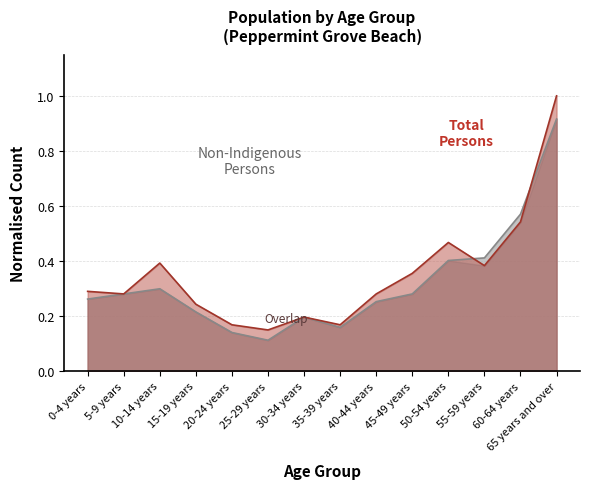

What are all the series names shown in the legend?

Non-Indigenous Persons, Total Persons